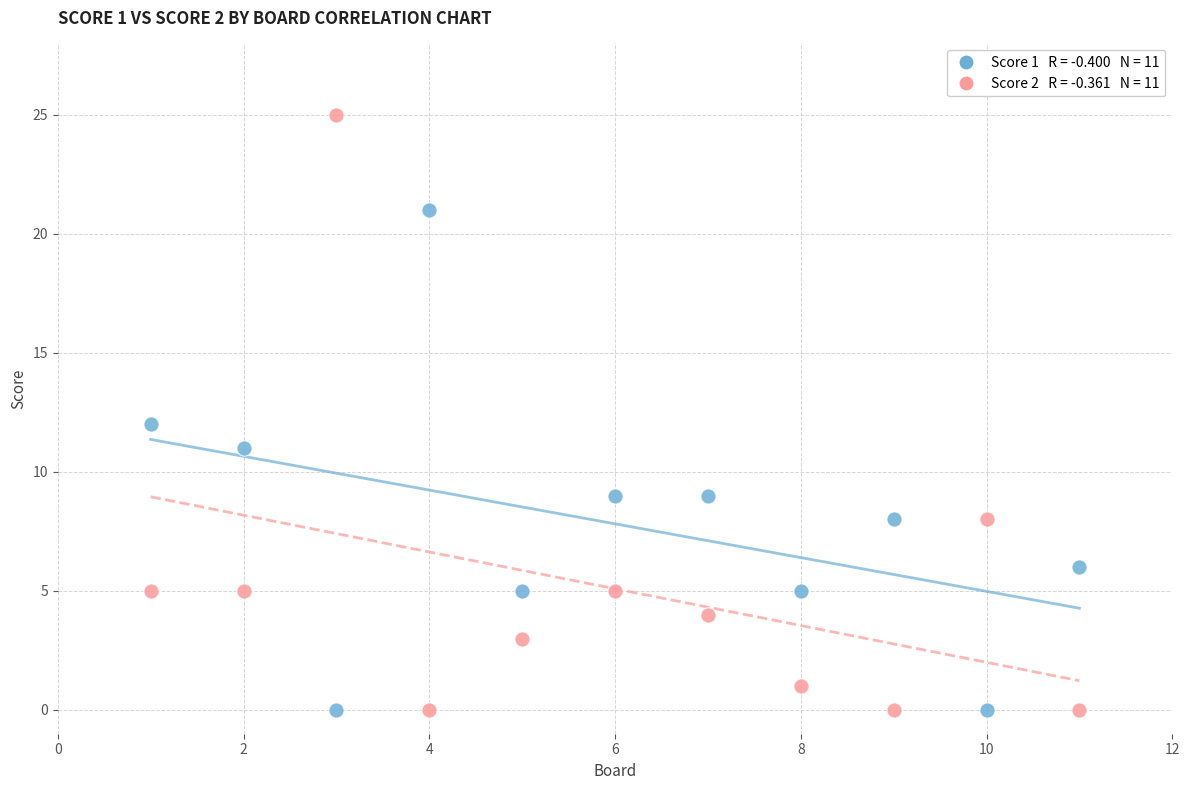

Across all data points, what is the range of Y values (max minus min)?

25